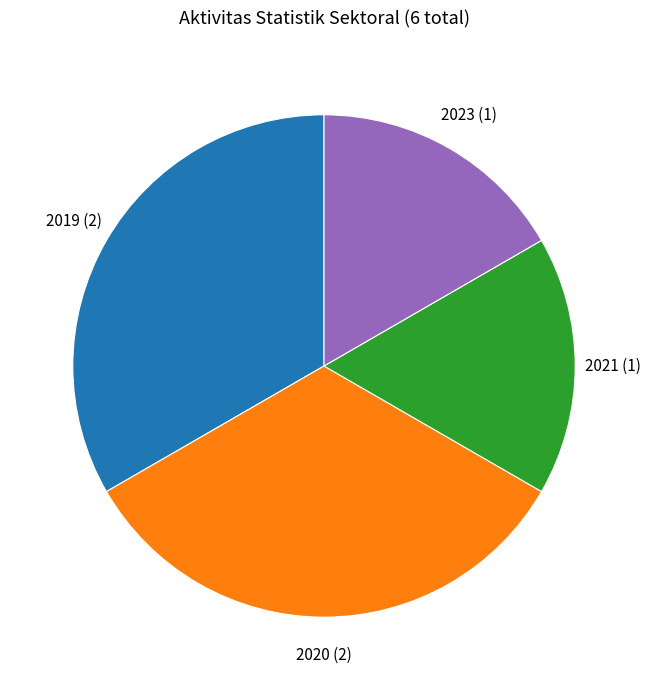

Does any single category account for the majority?

No